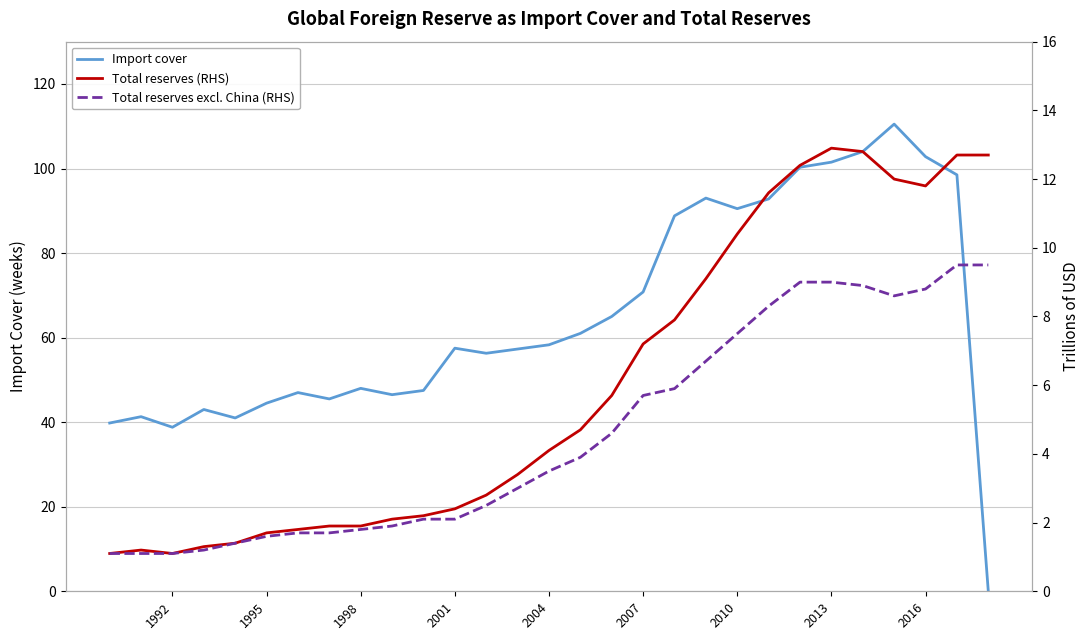

The value of Import cover at 2010 is 90.5. True or false?

True